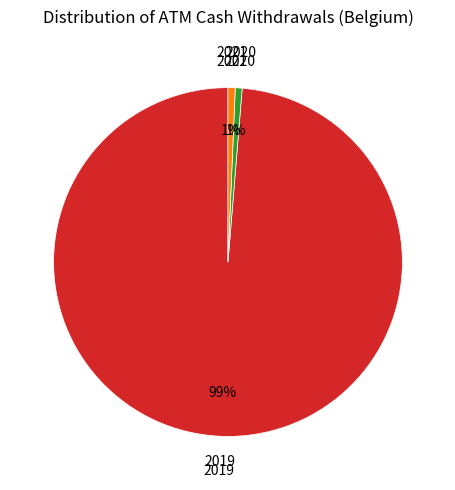

Which slice is the largest?

2019